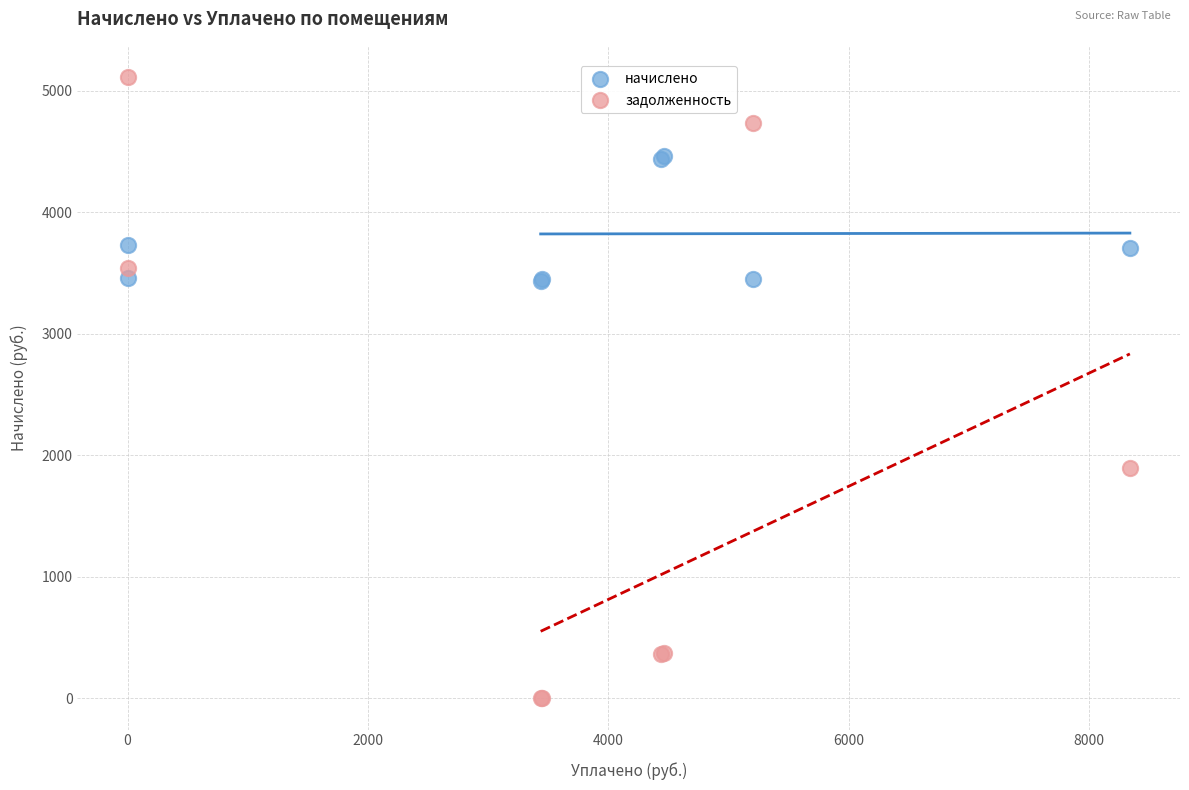

Which series contains the lowest Y value?

задолженность